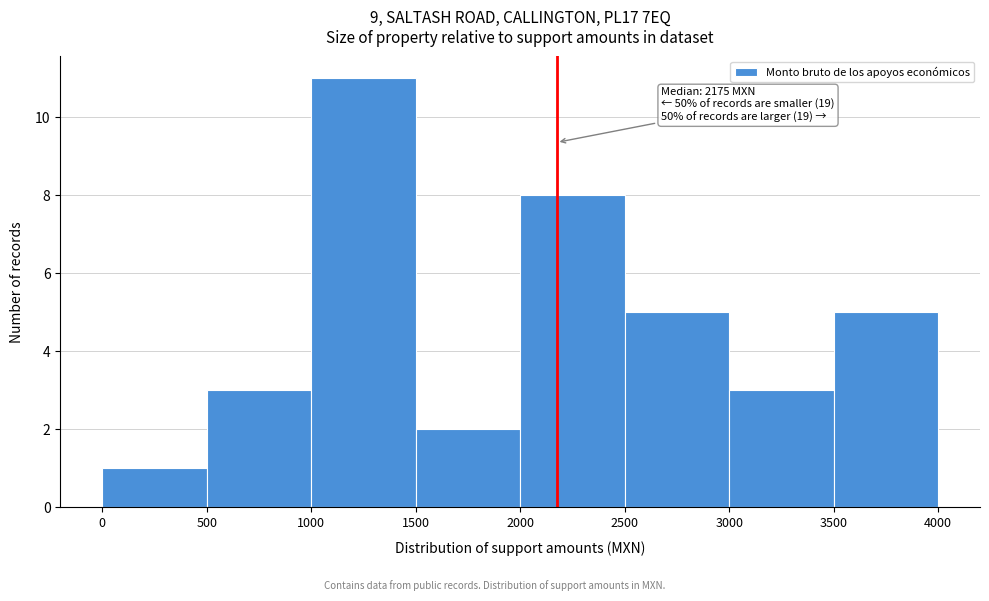

Over which range of the x-axis is the bar tallest?

1000 to 1500